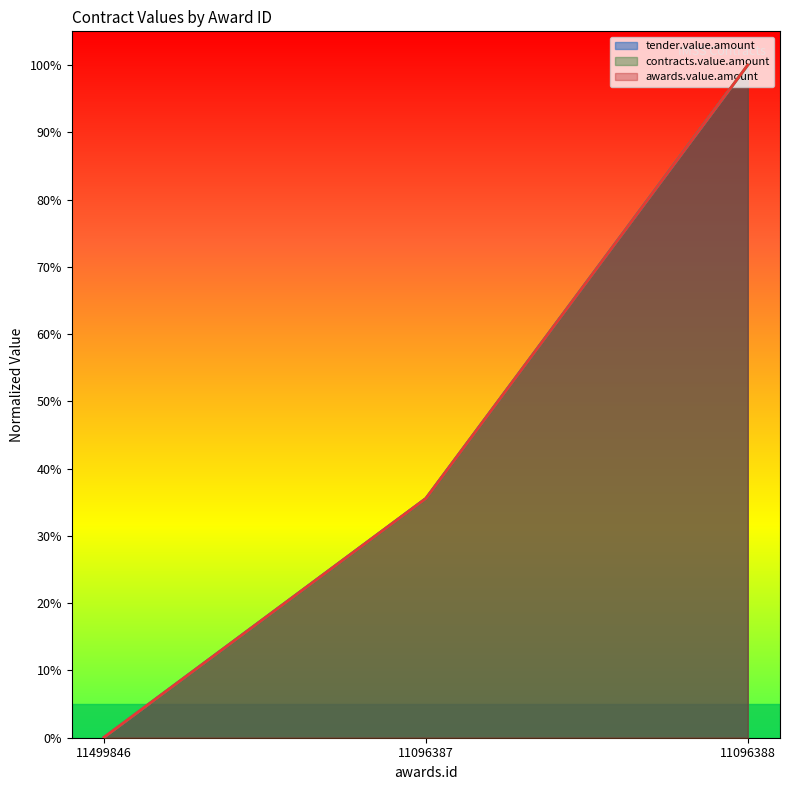

Reading right to left, extract all data points from this chart.

tender.value.amount: 1.0	0.4	0.0
contracts.value.amount: 1.0	0.4	0.0
awards.value.amount: 1.0	0.4	0.0